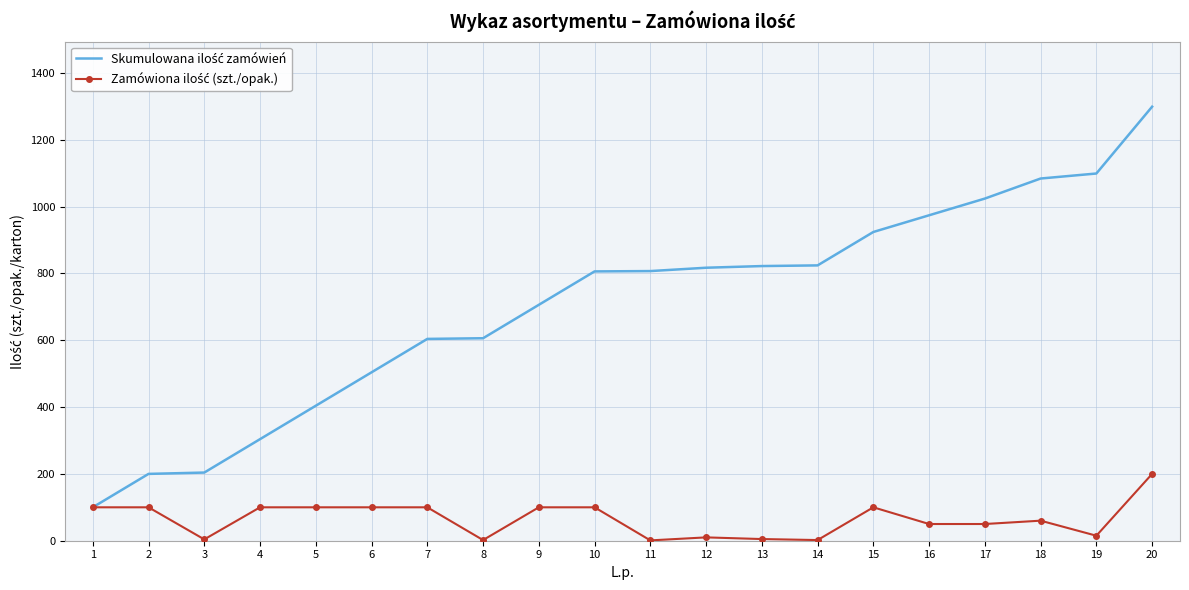

At which category is the sum across all series the highest?

20